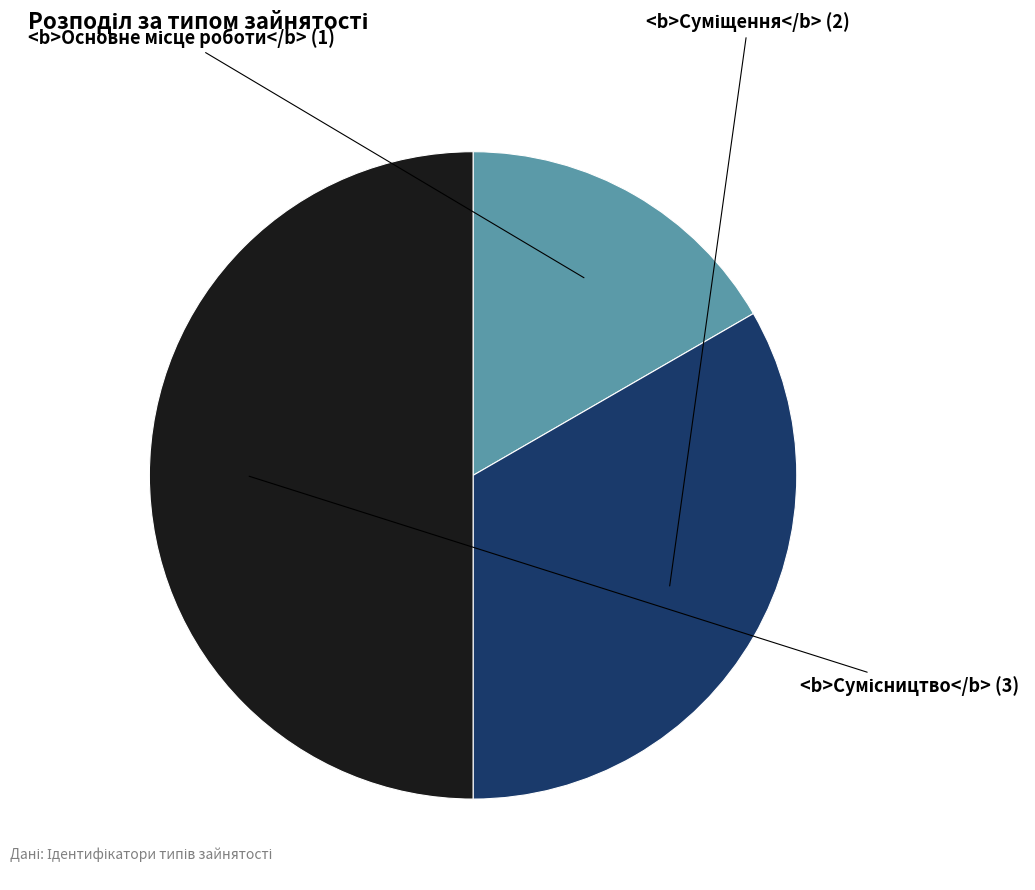

How many slices are in this pie chart?

3